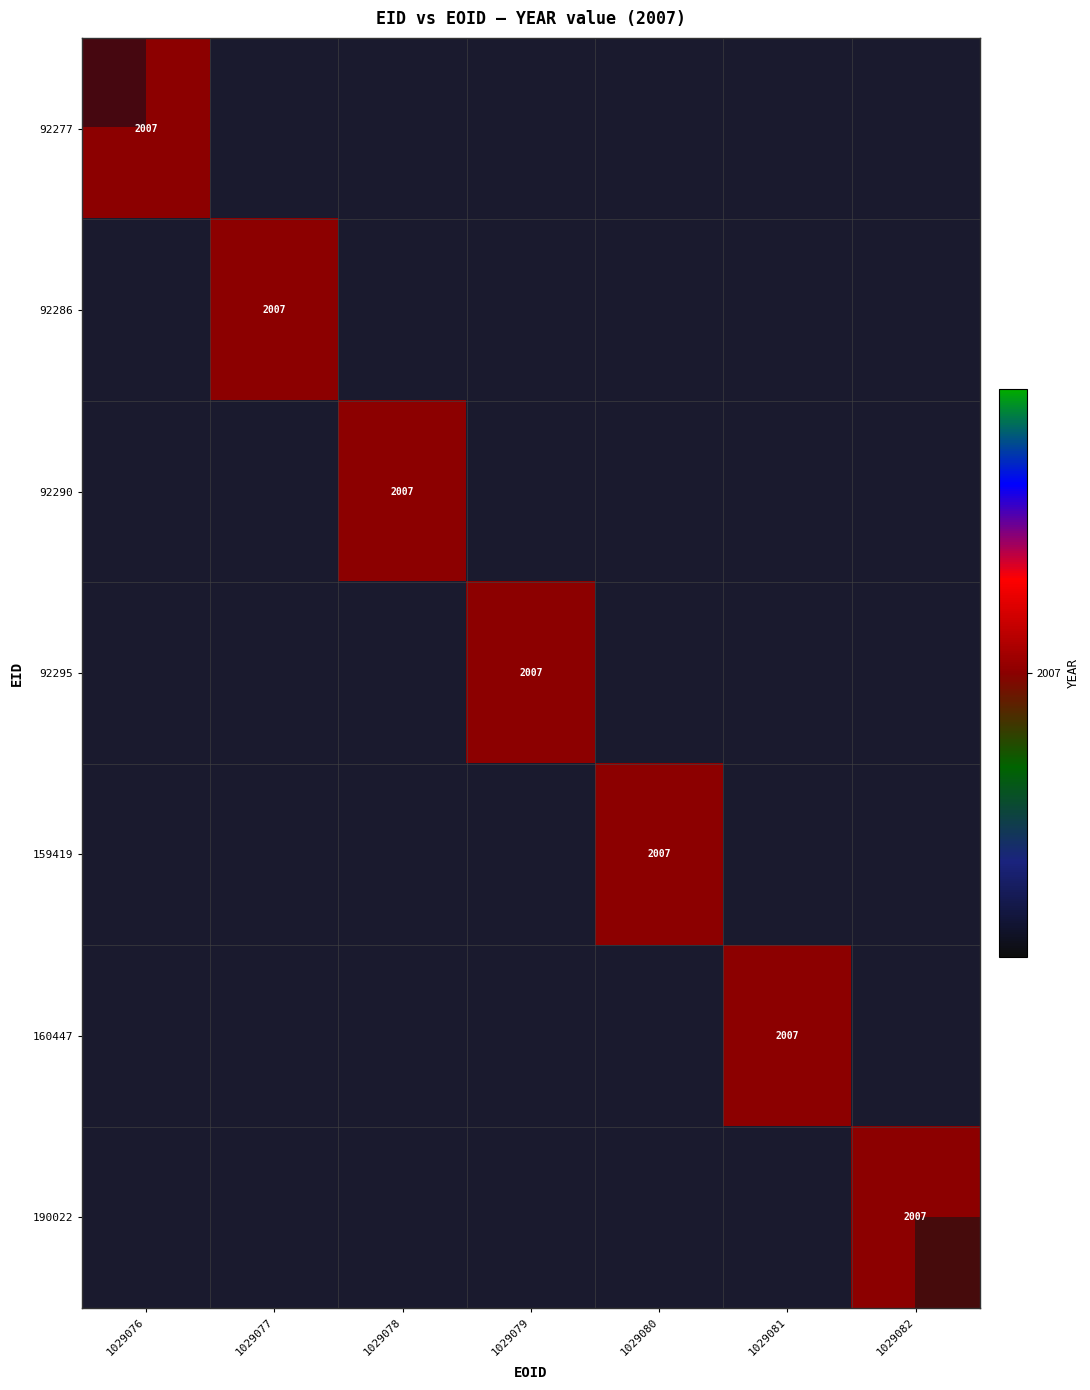

Count the number of categories in the chart.

7